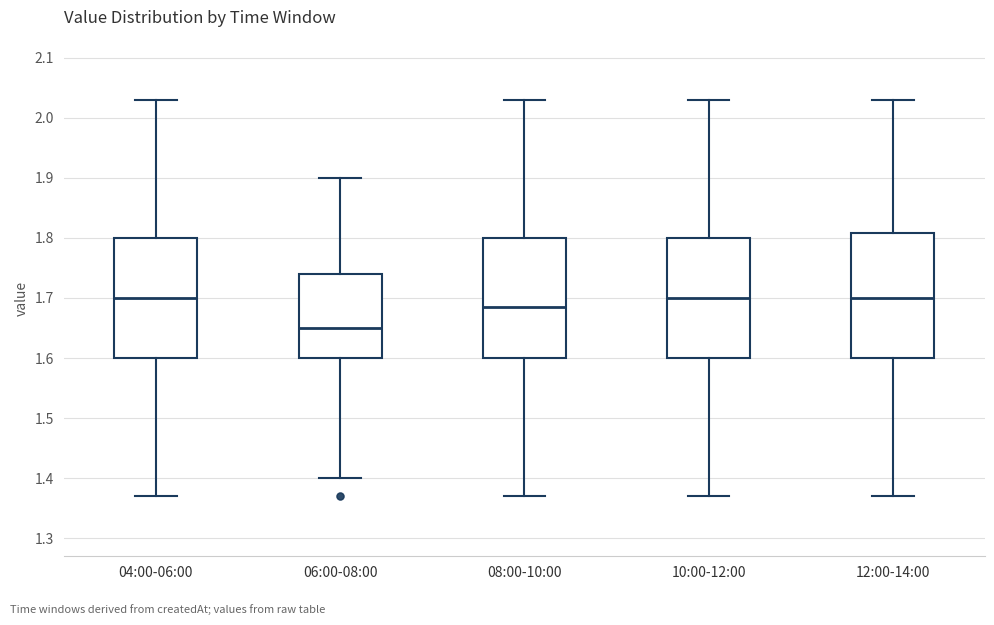

Where does the lower whisker of the box for 06:00-08:00 end on the y-axis? The values are not printed on the chart, so give them approximately, as read against the axis.

1.40